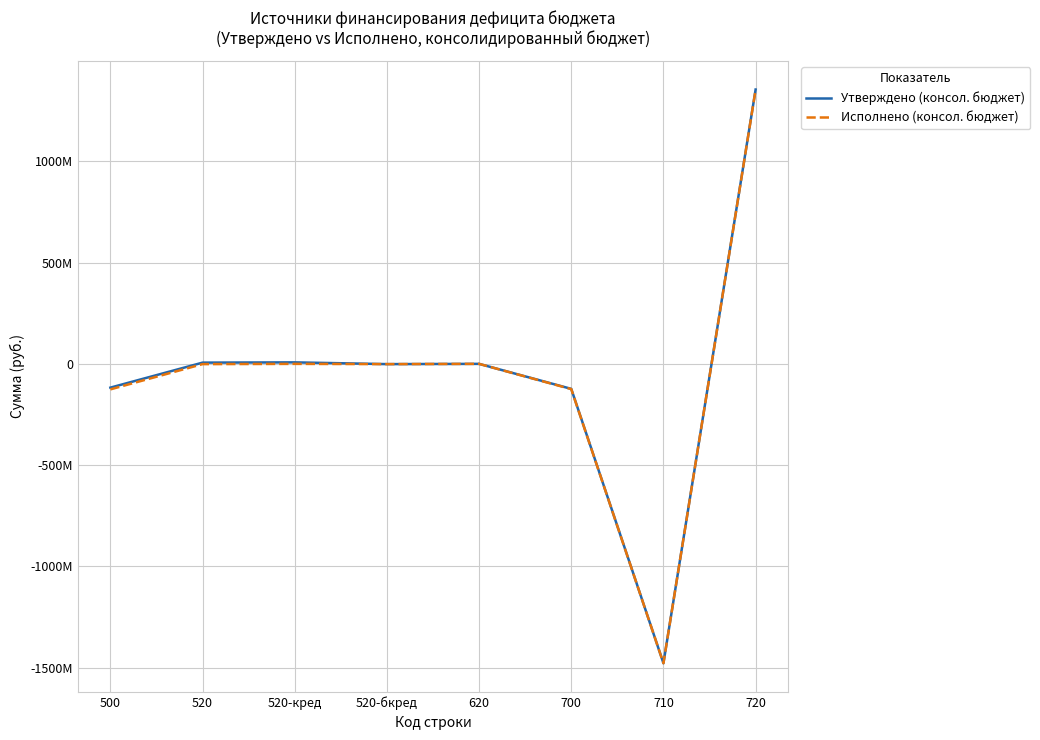

Does the chart display data point markers on the line(s)?

No